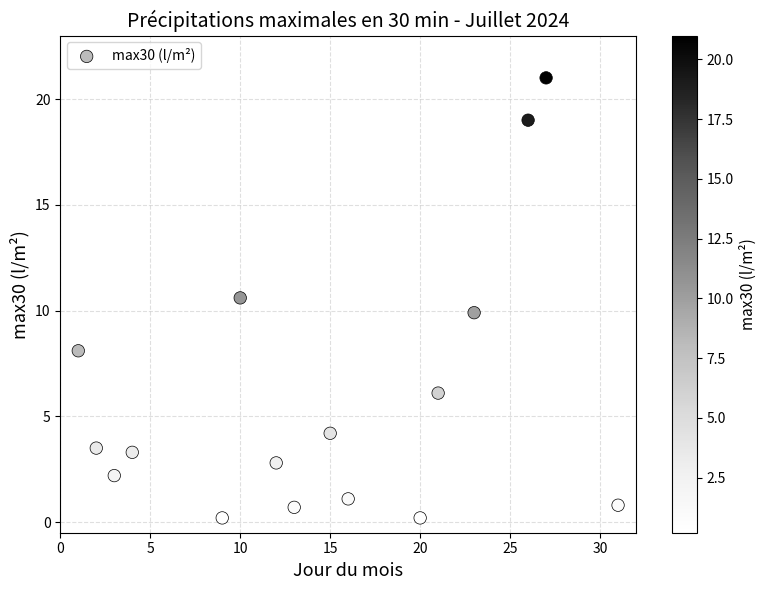

What is the range of Y values (max minus min)?

20.8